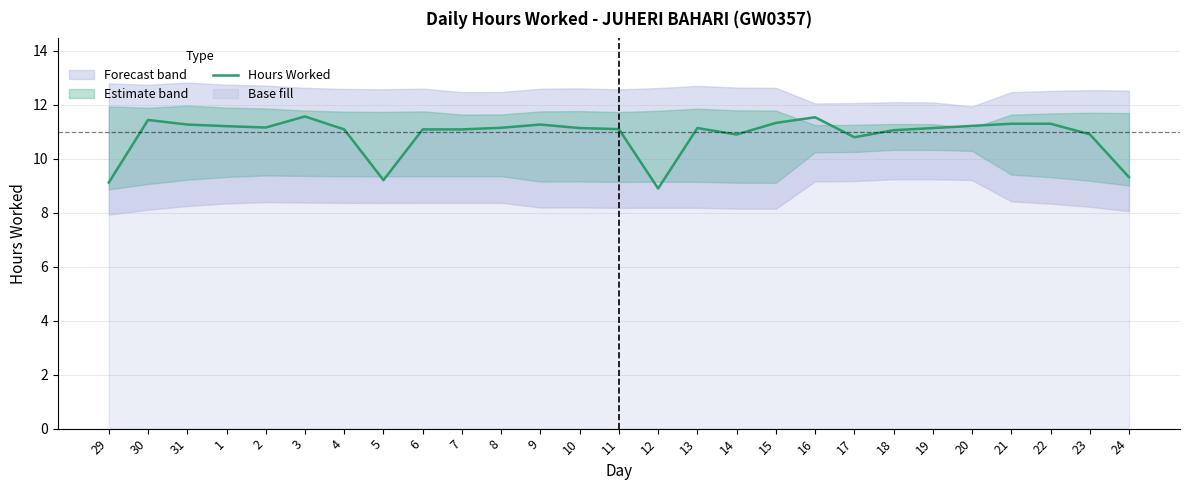

What position from the right is 24?

1